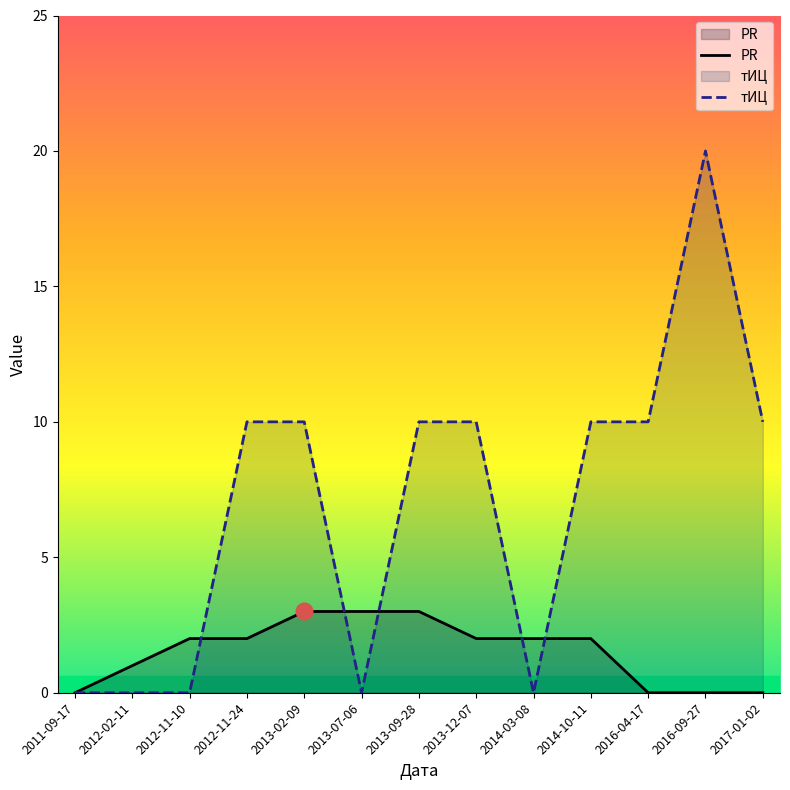

Which series has the largest total across all categories?

тИЦ